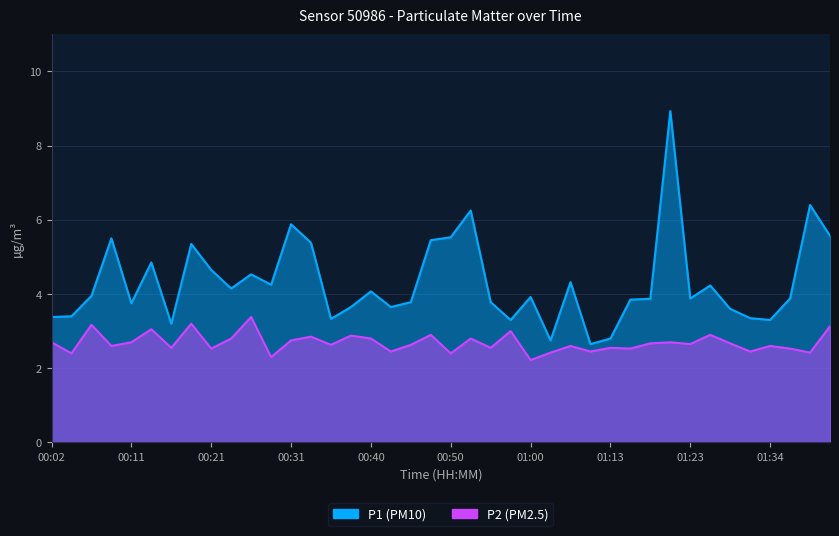

Where does the P1 series first go above 3?

00:02